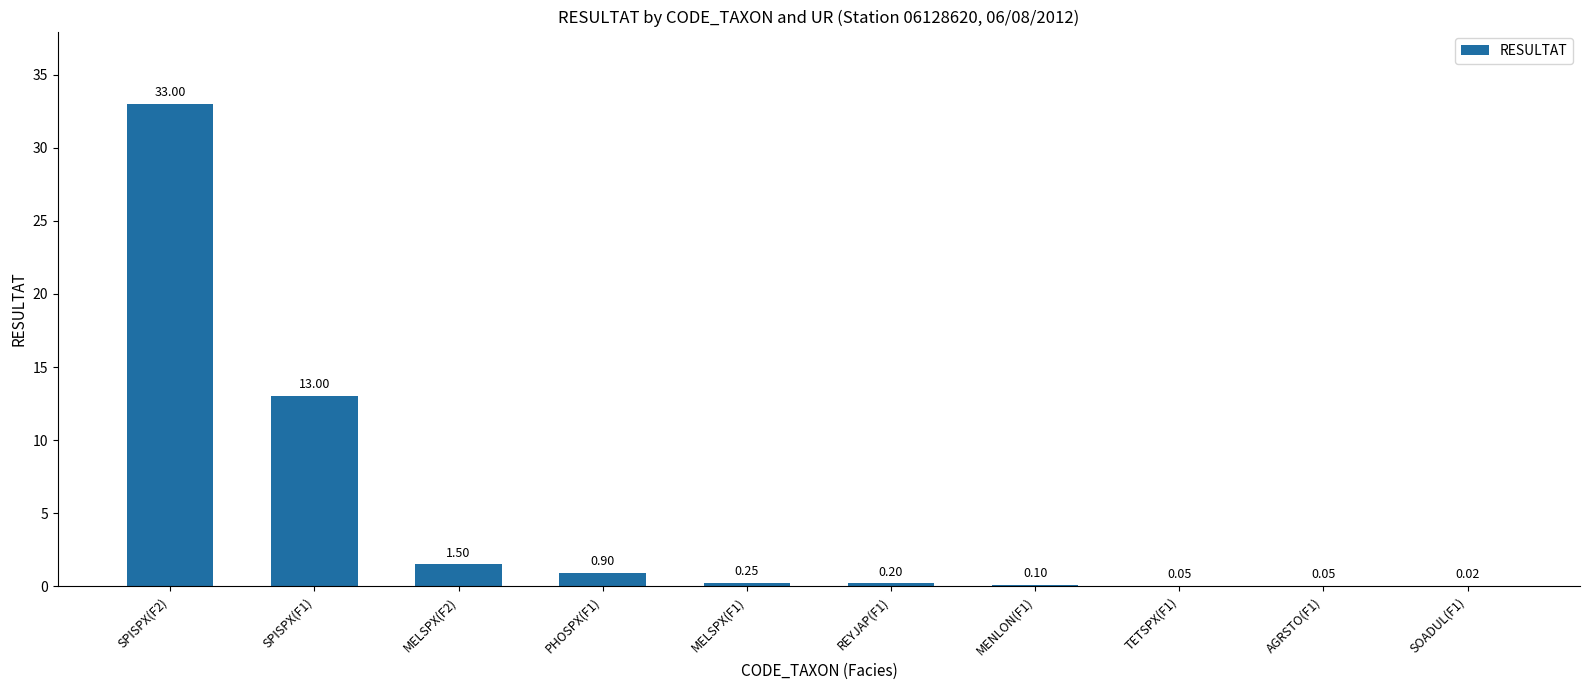

What is the change in value from SPISPX(F1) to MENLON(F1)?

-12.9